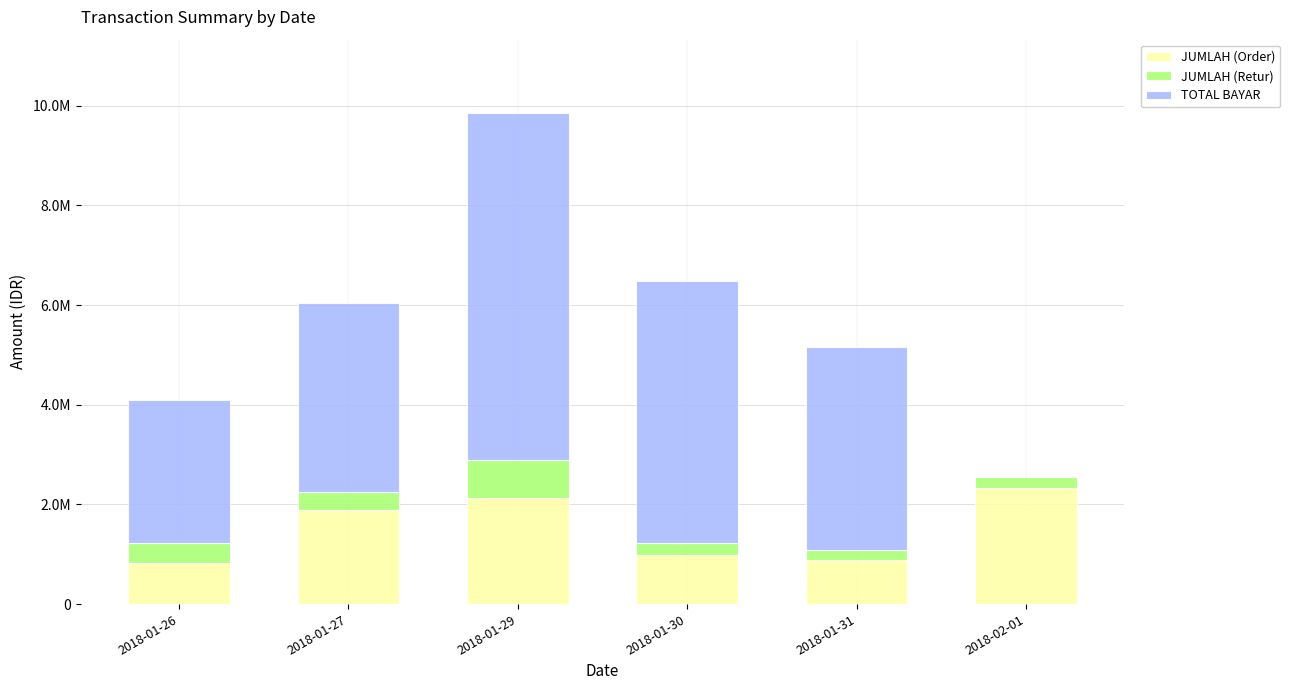

Read the TOTAL BAYAR value at 2018-01-26, to the nearest 10.

2867460